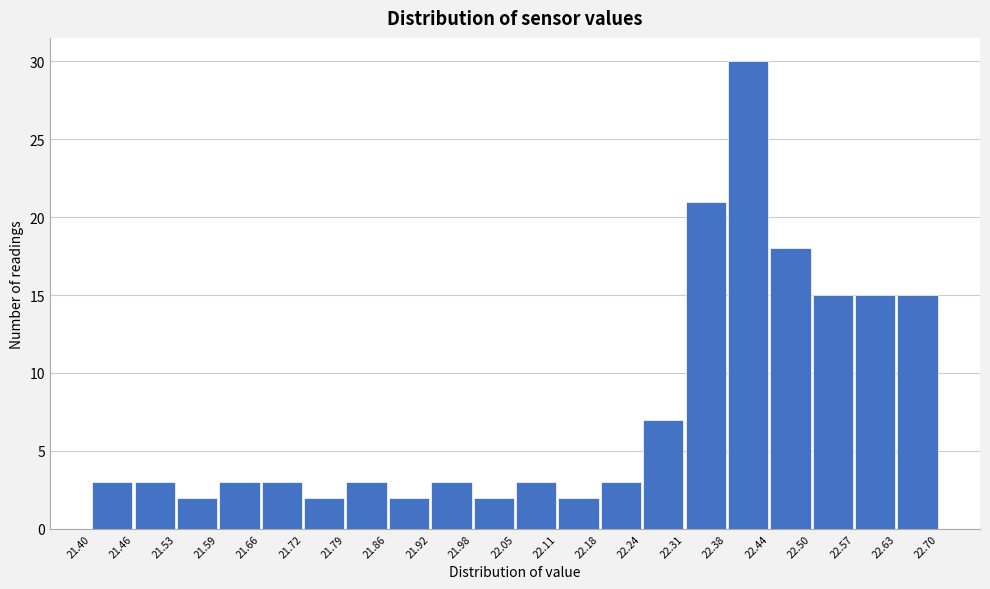

Reading left to right, list every bar in this chart as the range it spans on the x-axis followed by its height. The values are not printed on the chart, so give them approximately, as read against the axis.

21.40 to 21.46: 3
21.46 to 21.53: 3
21.53 to 21.59: 2
21.59 to 21.66: 3
21.66 to 21.72: 3
21.72 to 21.79: 2
21.79 to 21.86: 3
21.86 to 21.92: 2
21.92 to 21.98: 3
21.98 to 22.05: 2
22.05 to 22.11: 3
22.11 to 22.18: 2
22.18 to 22.24: 3
22.24 to 22.31: 7
22.31 to 22.38: 21
22.38 to 22.44: 30
22.44 to 22.50: 18
22.50 to 22.57: 15
22.57 to 22.63: 15
22.63 to 22.70: 15